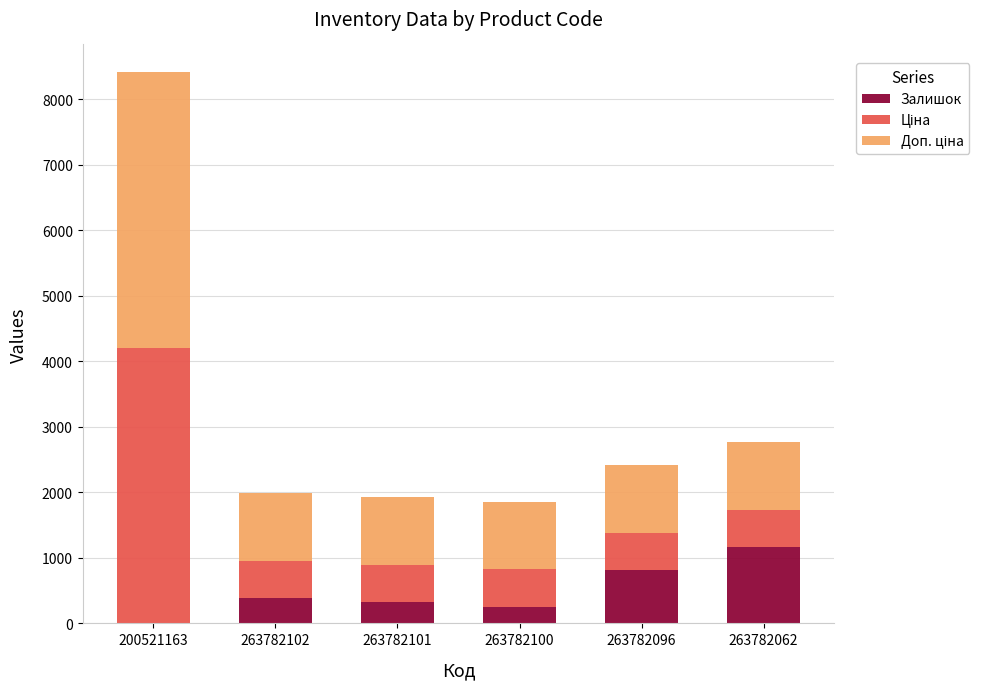

At which category is the sum across all series the highest?

200521163